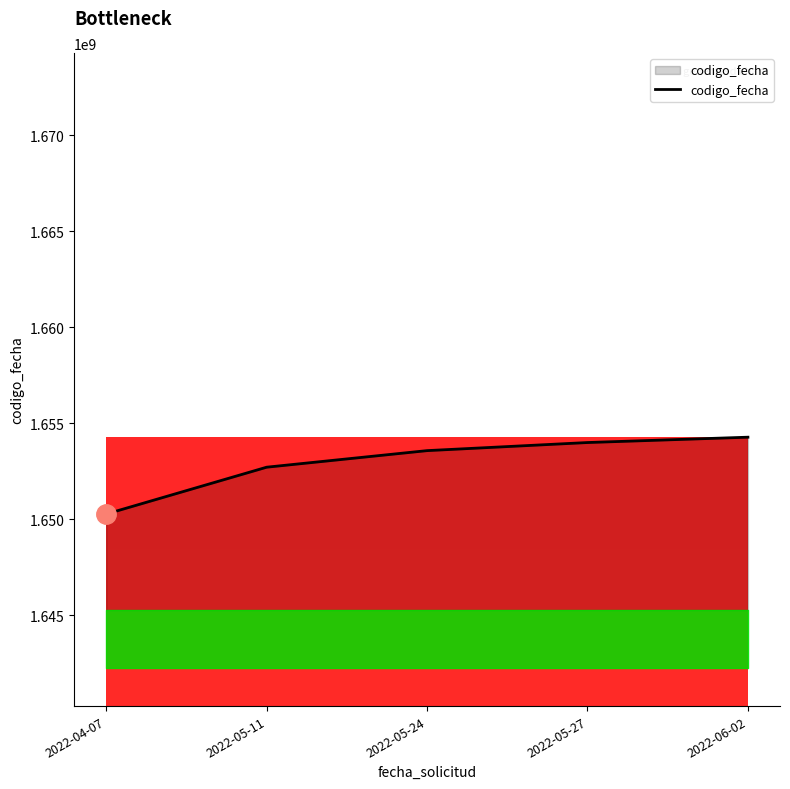

Read the value at 2022-05-27.

1653996570